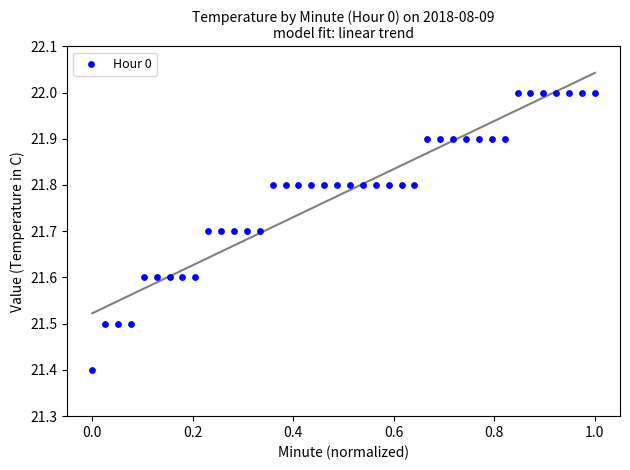

What is the range of X values (max minus min)?

1.0